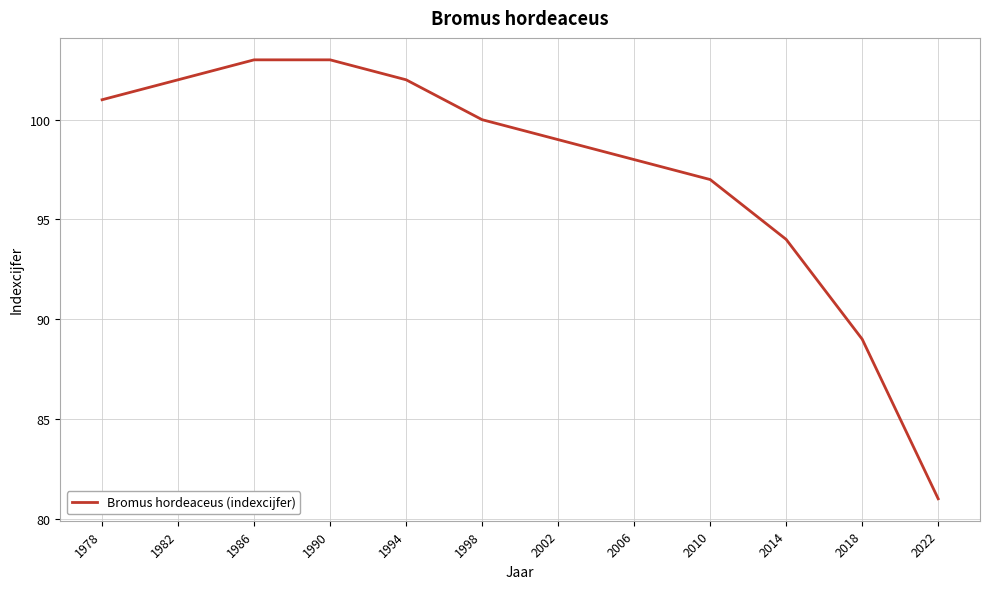

What is the difference between the values at 2002 and 1982?

3